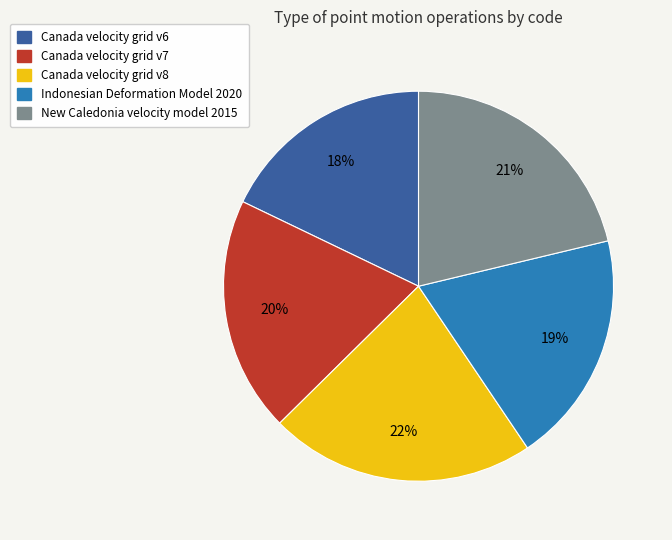

How many segments does this pie chart have?

5